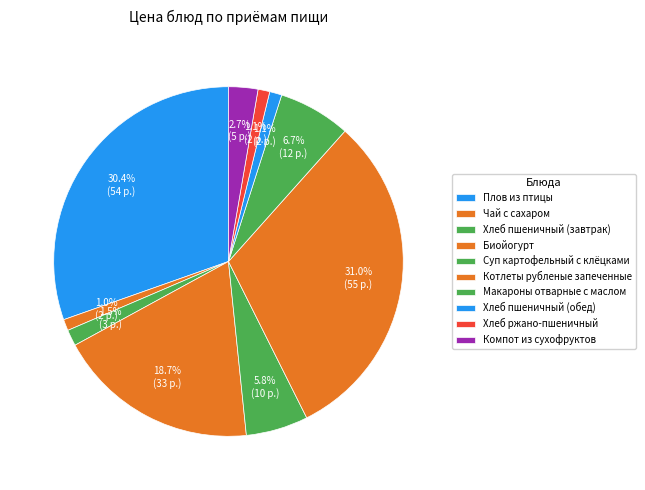

Does Суп картофельный с клёцками account for over 50% of the chart?

No